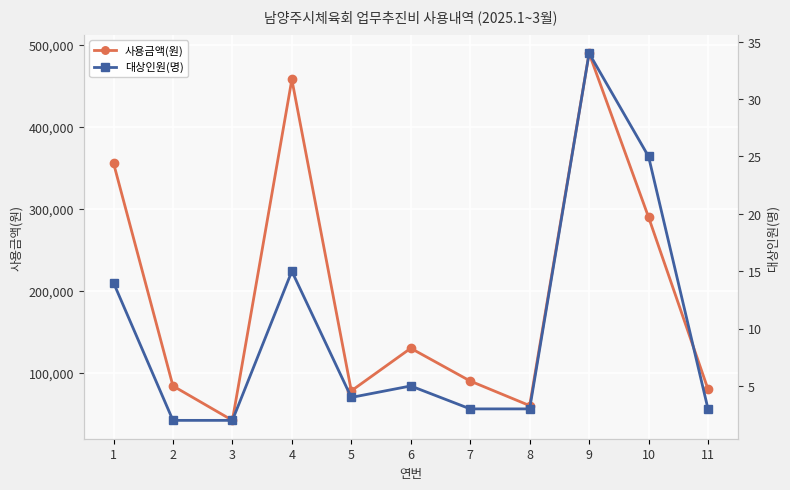

At which category does 사용금액(원) reach its first local valley?

3